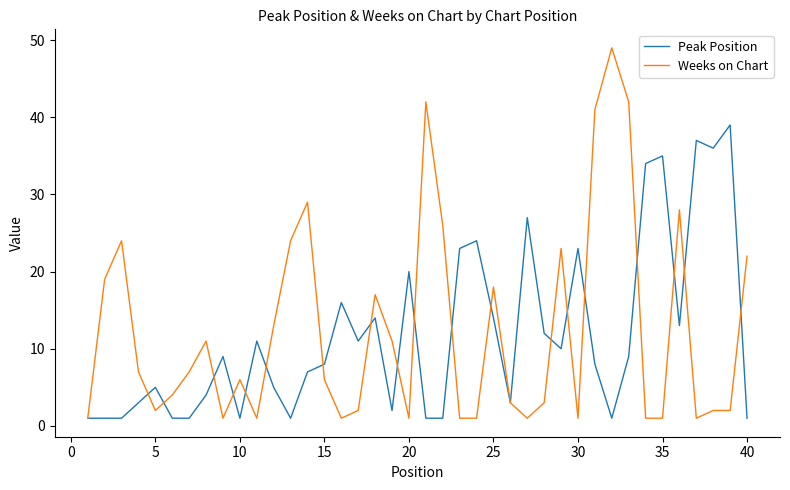

List the series in order of their overall mean, highest first.

Weeks on Chart, Peak Position